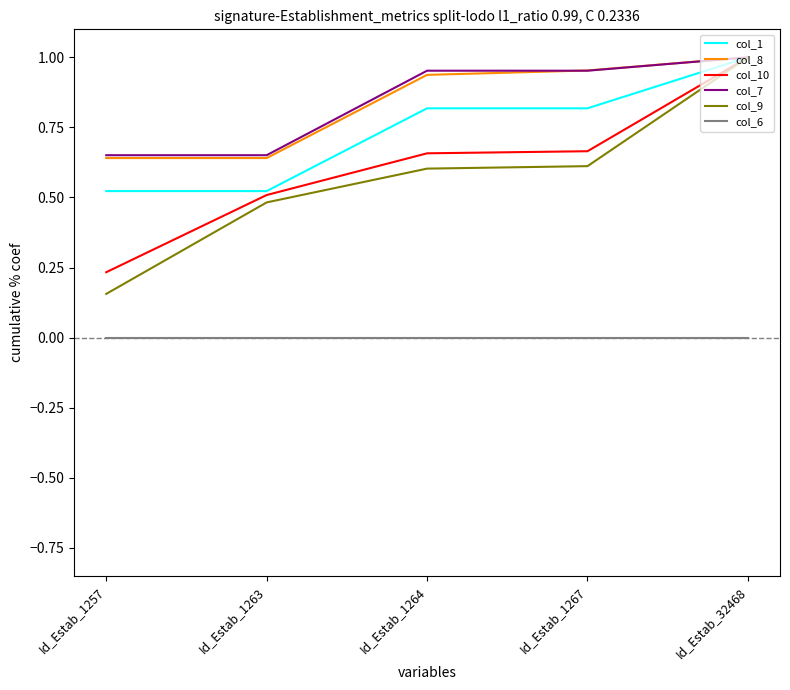

The col_7 series shows 1.0 at Id_Estab_1257. True or false?

False